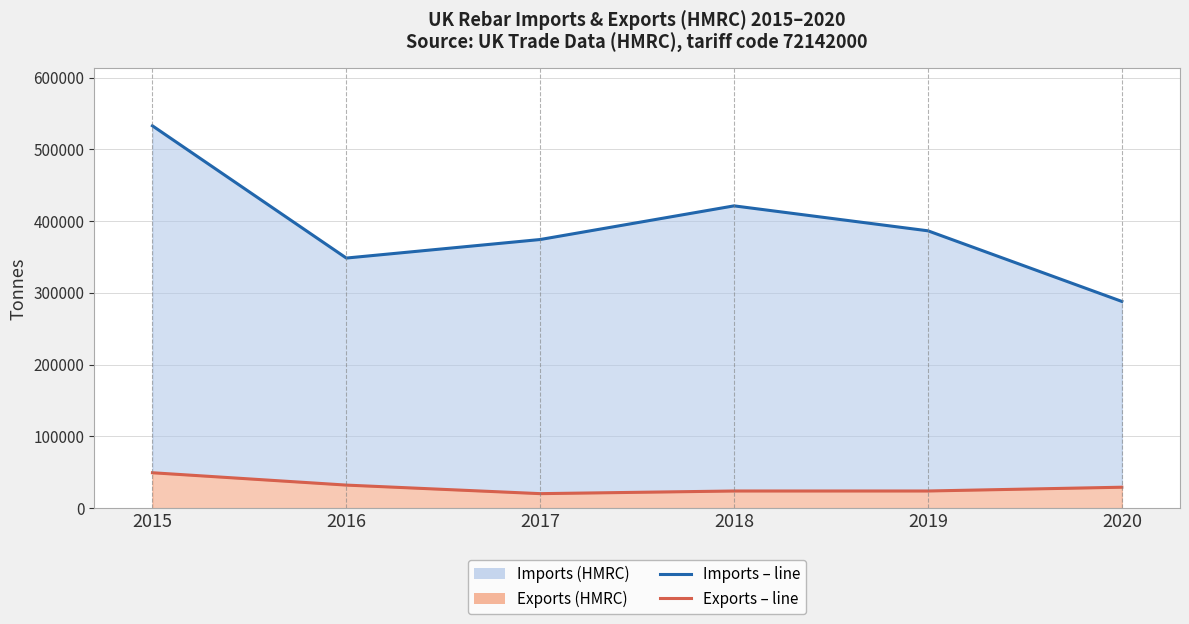

In Imports (HMRC) line, how many points are lower than both neighbors (excluding endpoints)?

1